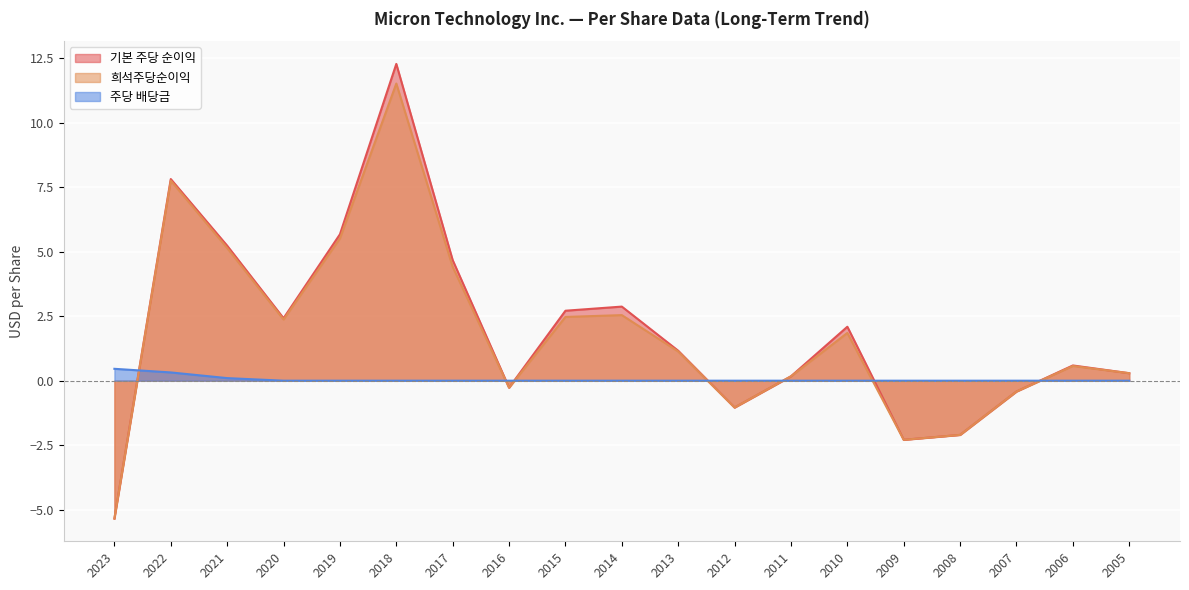

At 2017, list the series in order from smallest to largest.

주당 배당금, 희석주당순이익, 기본 주당 순이익